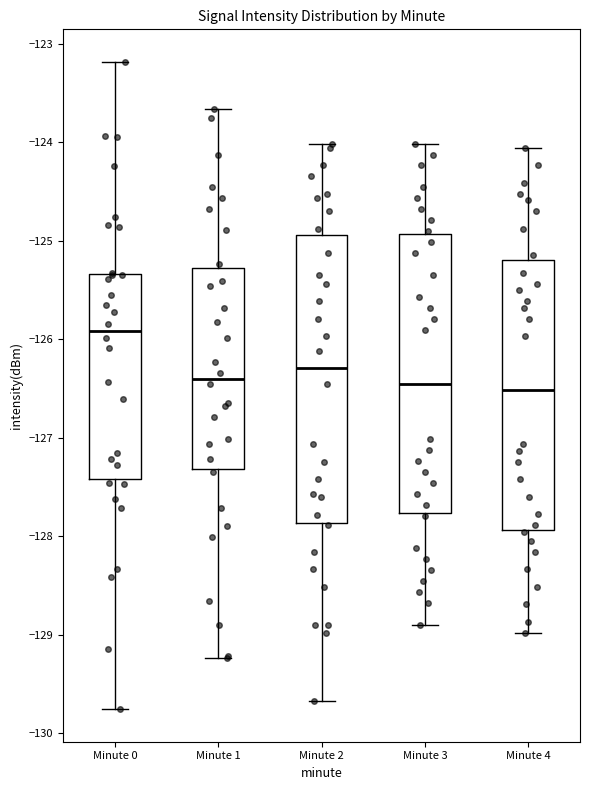

Which box's median line is the highest?

Minute 0